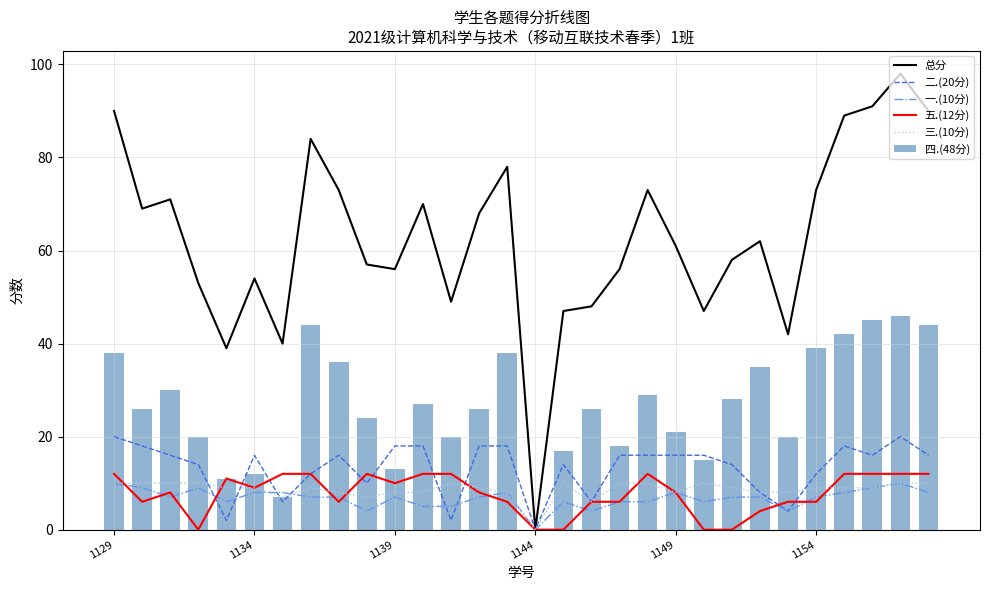

How many values in the 二.(20分) series exceed 16?

8